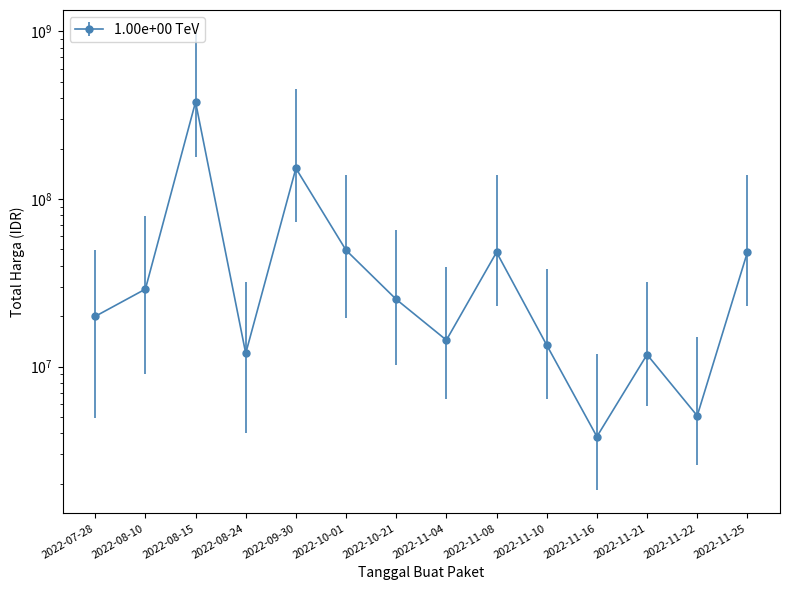

What is the difference between the second highest and second lowest values?

147384000